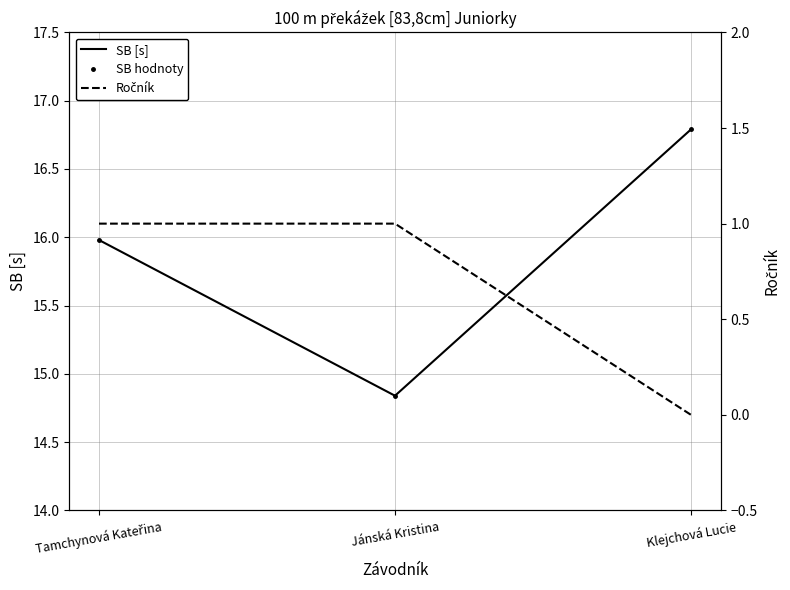

Which series has the largest range (max minus min)?

SB [s]